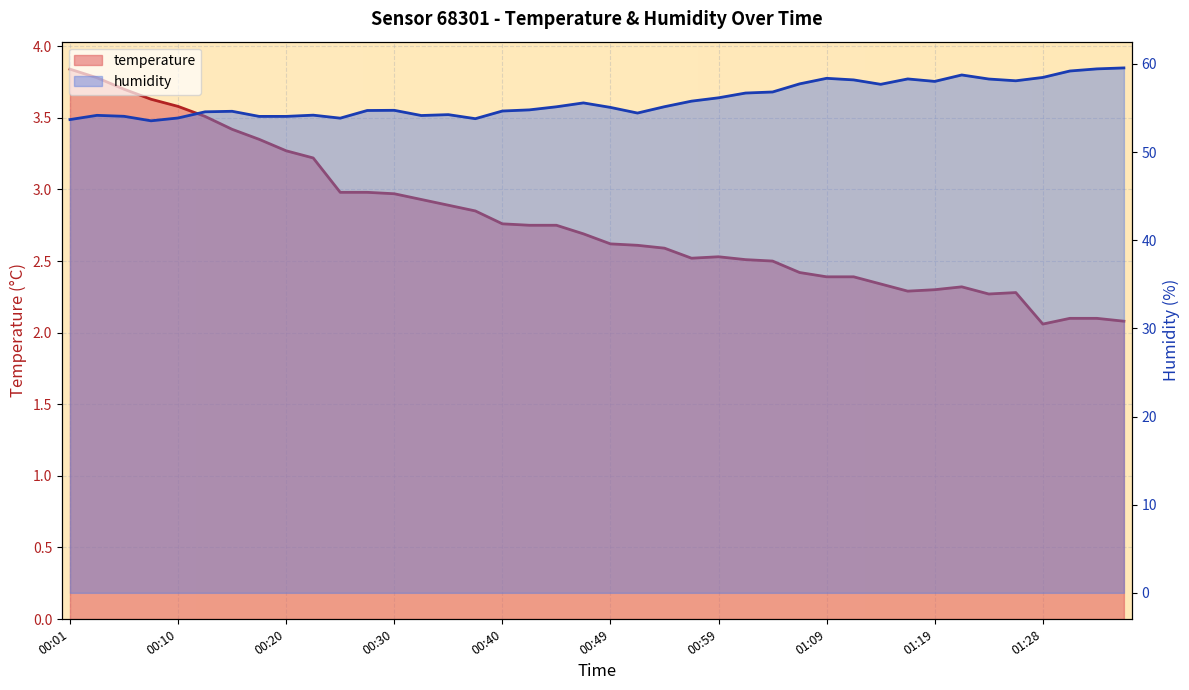

Which has a higher value, 00:42 or 01:16?

00:42